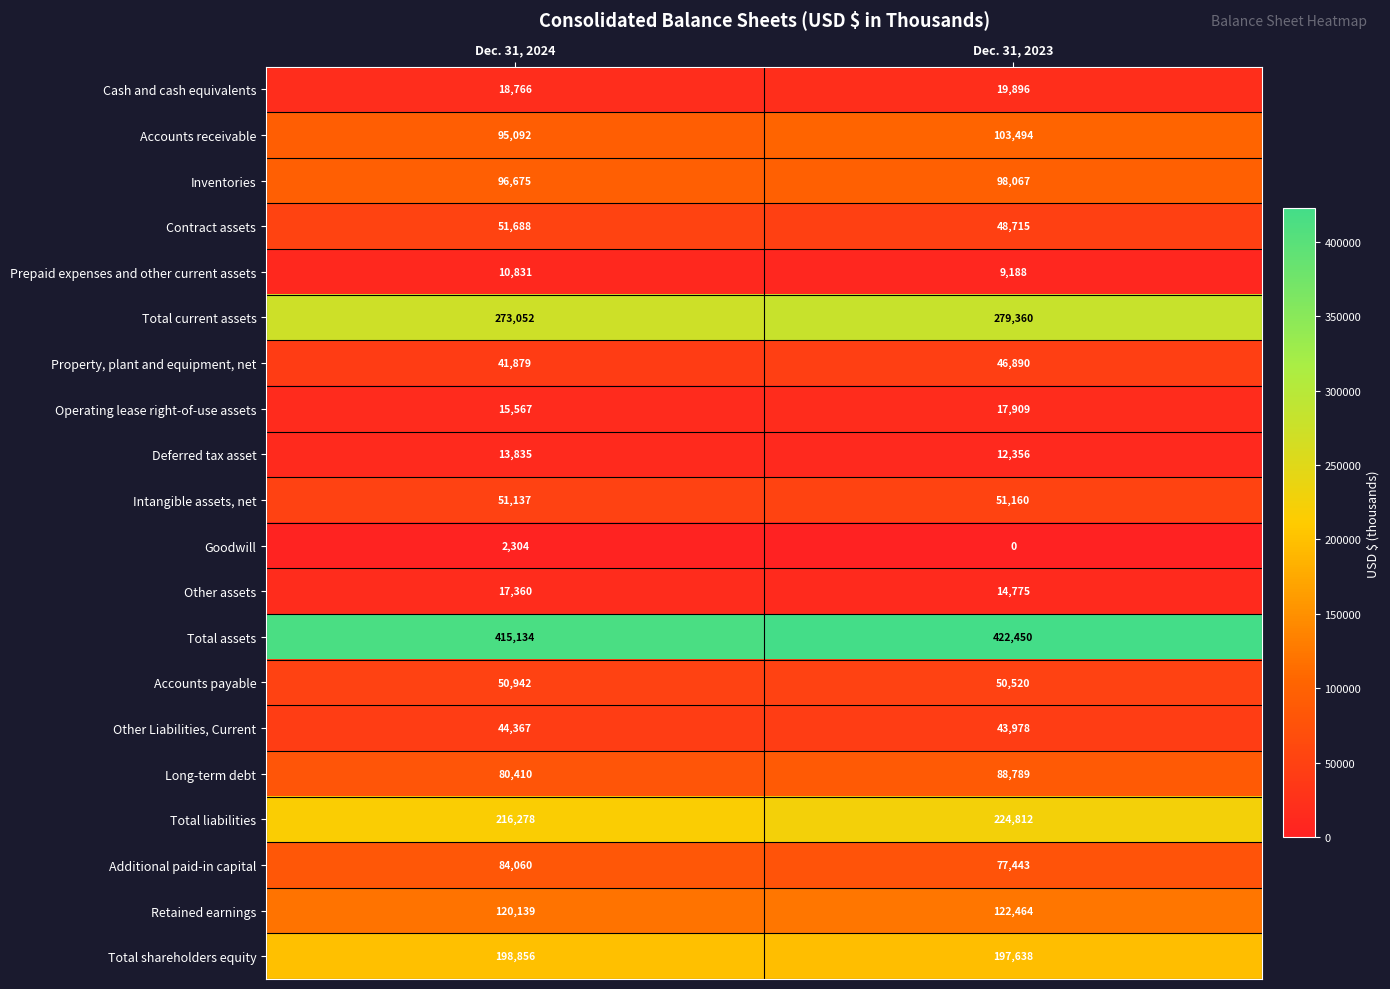

Between Dec. 31, 2024 and Dec. 31, 2023, which series saw the biggest shift?

Total liabilities